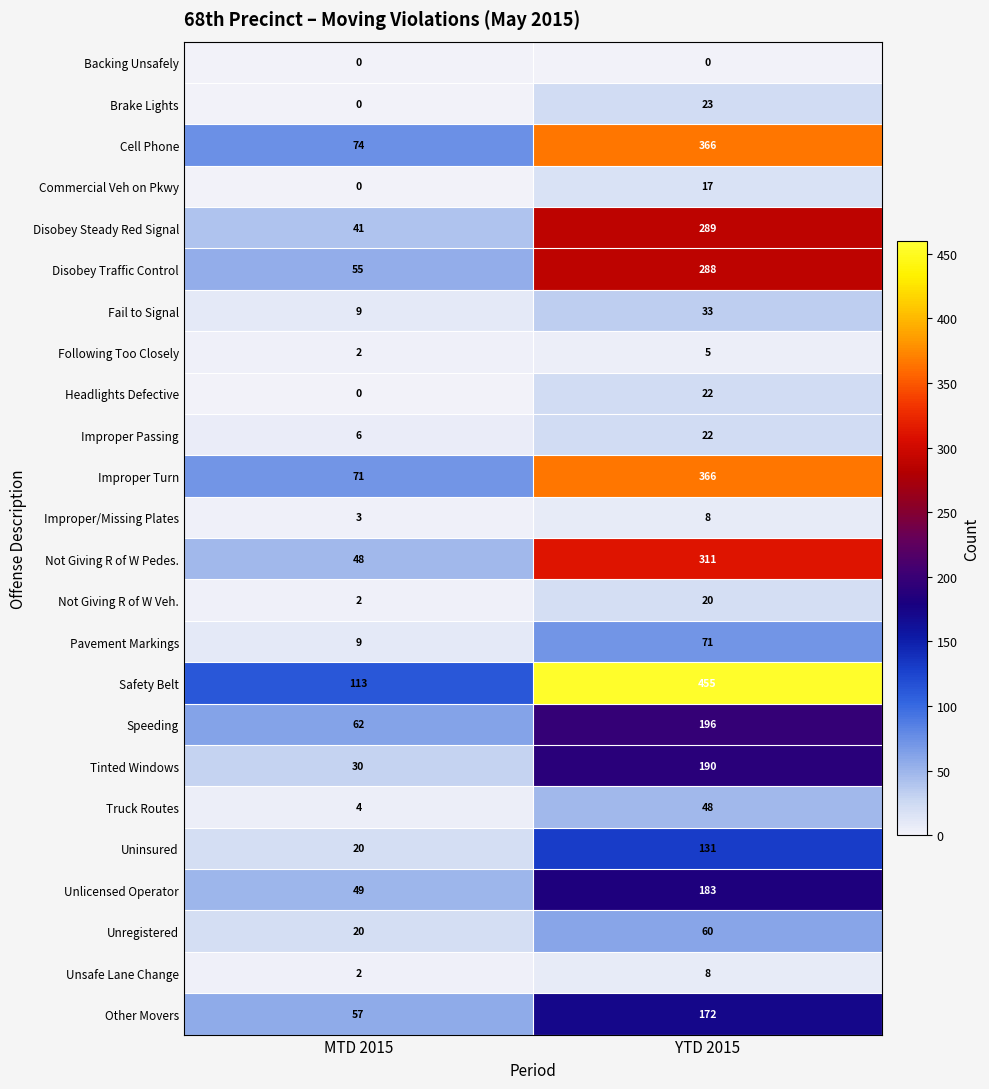

What is the difference between the highest and lowest values at YTD 2015?

455